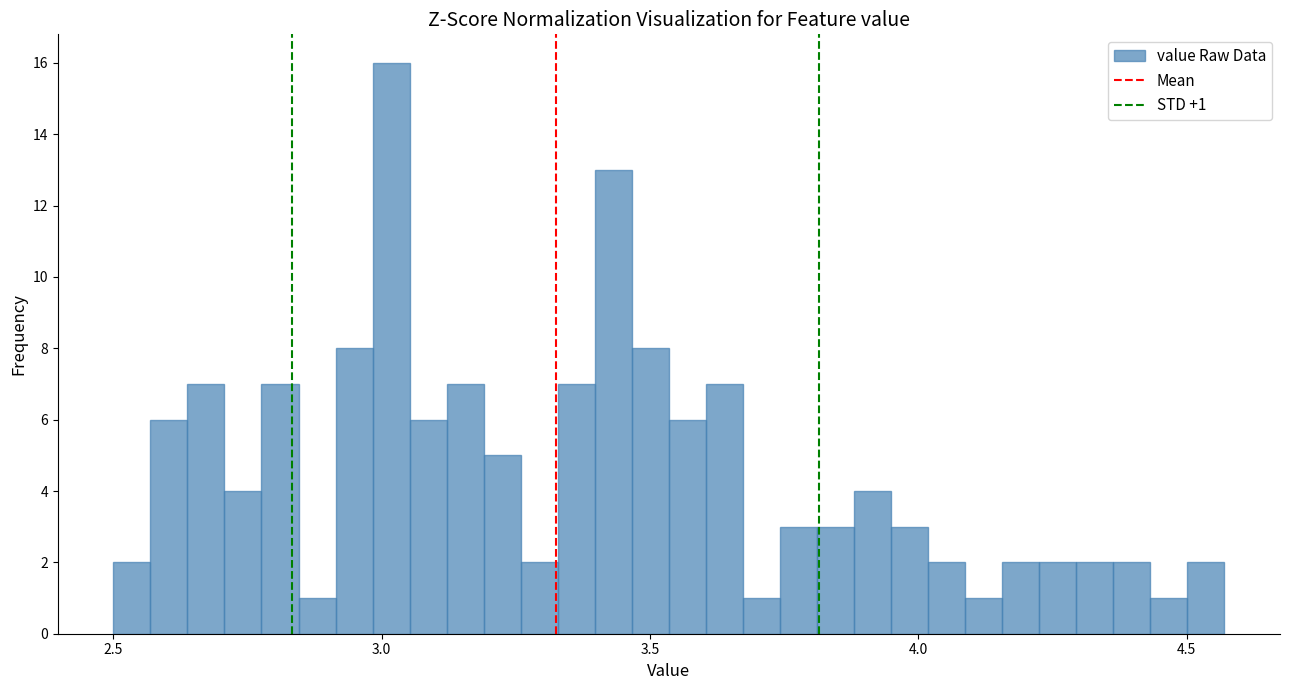

Read against the x-axis, roughly where is the centre of the tallest bar?

3.00